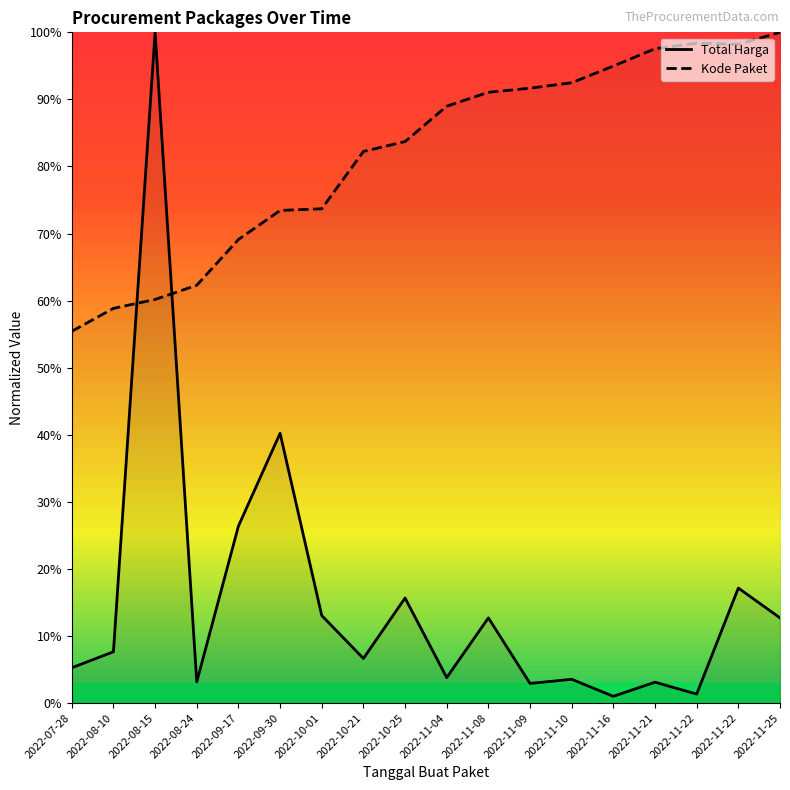

Which label corresponds to the largest value in the chart?

2022-08-15